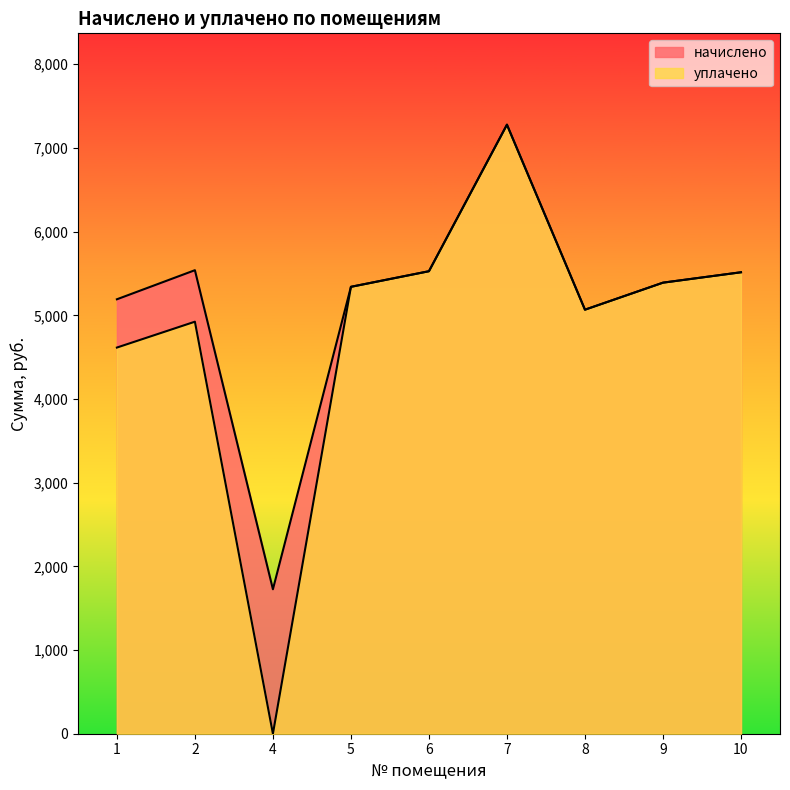

What value does the начислено series have at 7?

7278.1